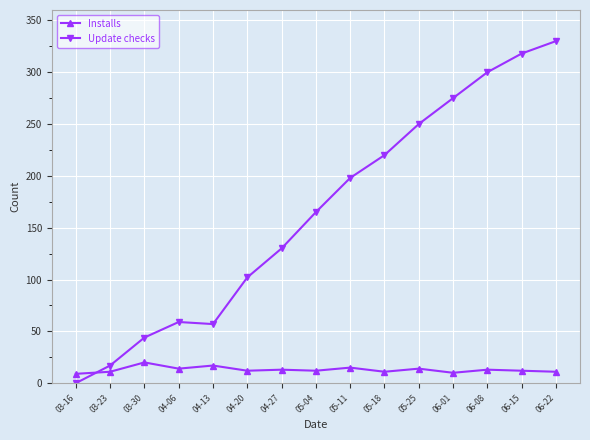

Between which two adjacent categories do Installs and Update checks first intersect?

03-16 and 03-23